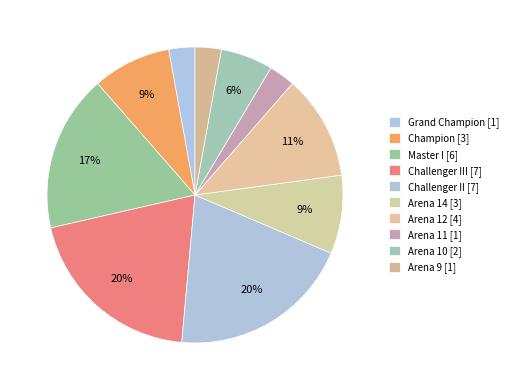

How many segments does this pie chart have?

10